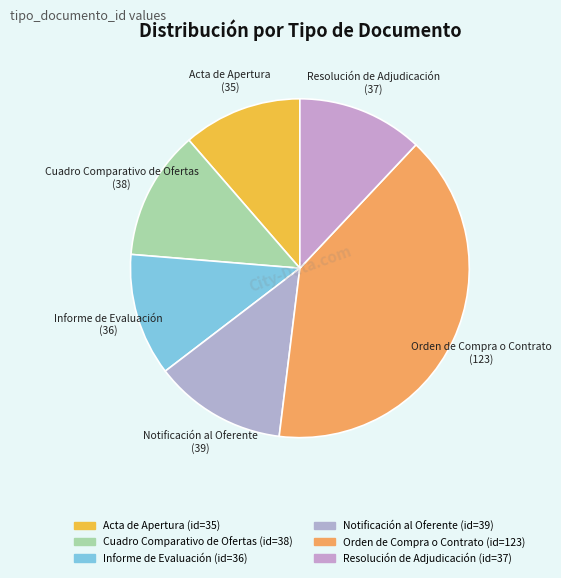

True or false: Resolución de Adjudicación accounts for 1% of the total.

False